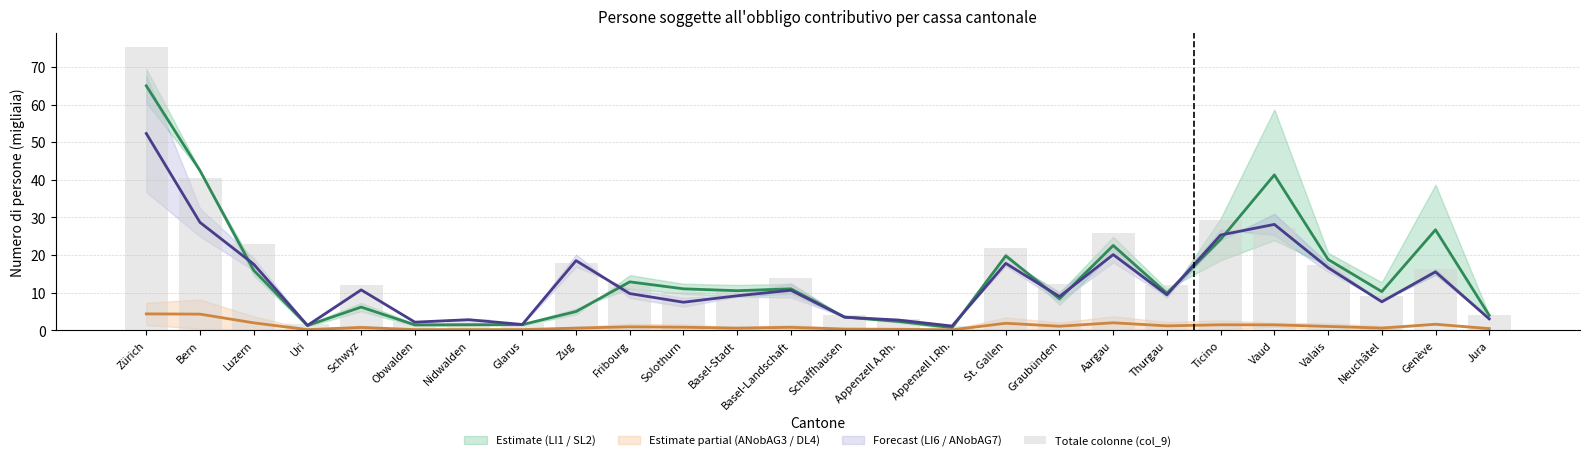

What is the difference between the maximum and minimum values?

74.1